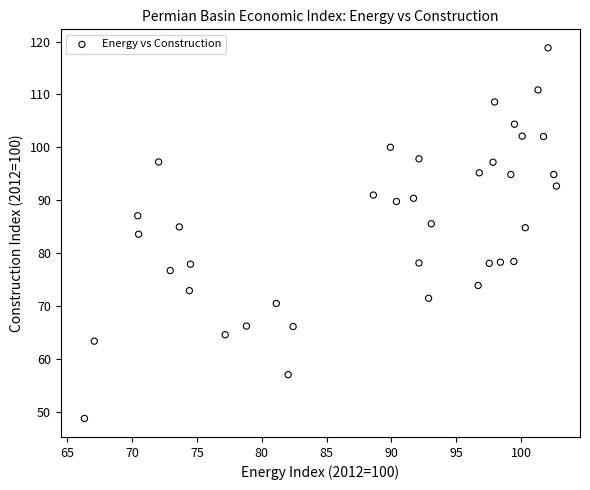

What is the range of X values (max minus min)?

36.4